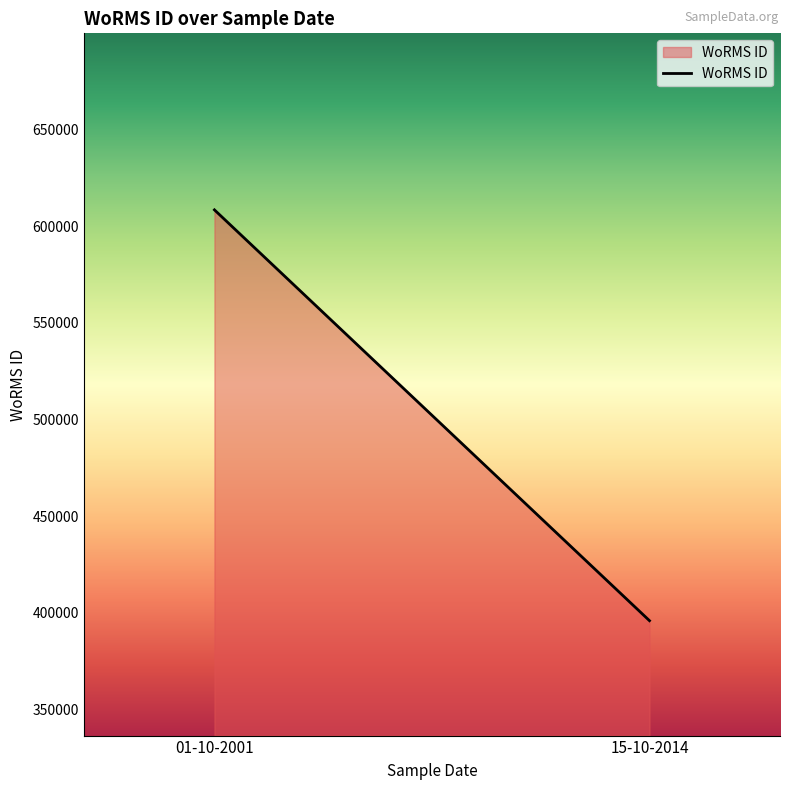

Reading left to right, extract all data points from this chart.

01-10-2001=608356	15-10-2014=395989